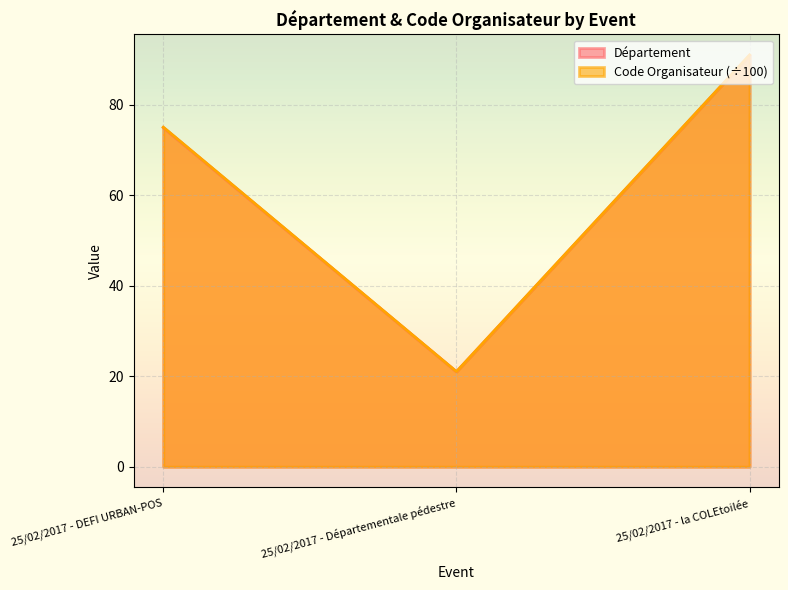

What position from the right is 25/02/2017 - la COLEtoilée?

1